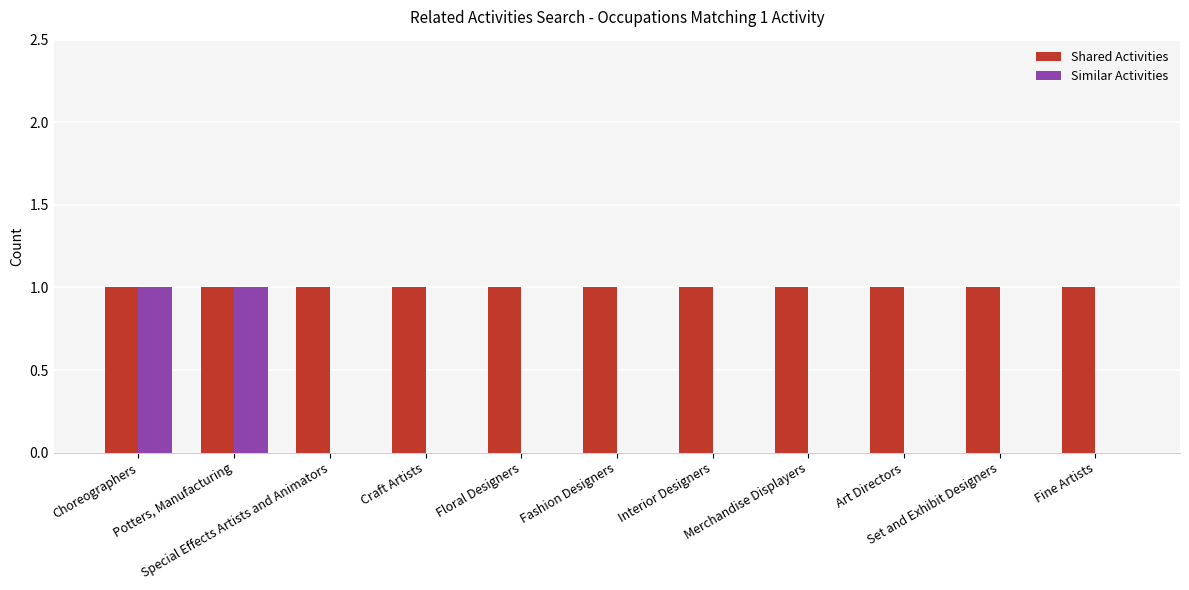

Which series has the largest total across all categories?

Shared Activities